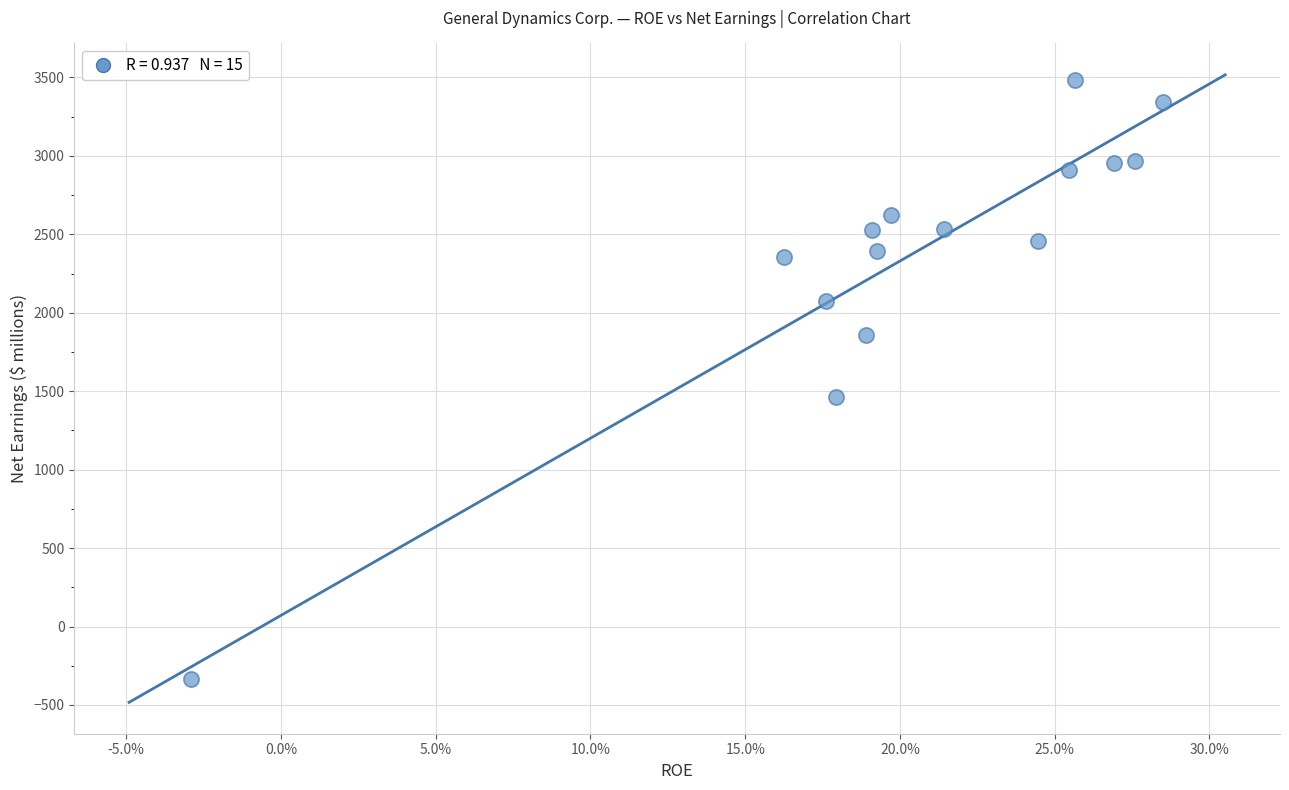

What Y value in the scatter plot is closest to 1576?

1461